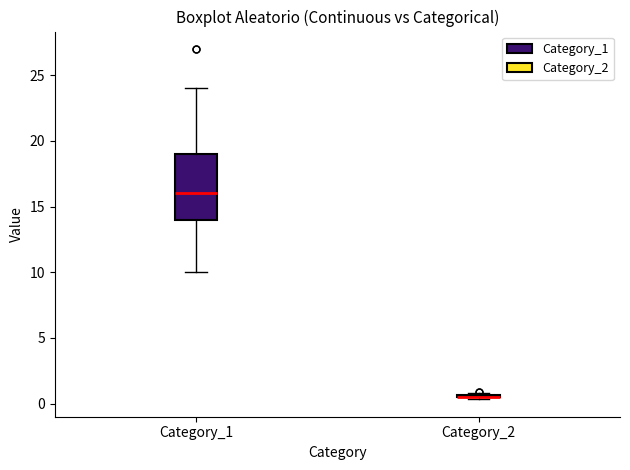

Where is the upper edge of the box for Category_1 on the y-axis? The values are not printed on the chart, so give them approximately, as read against the axis.

19.0